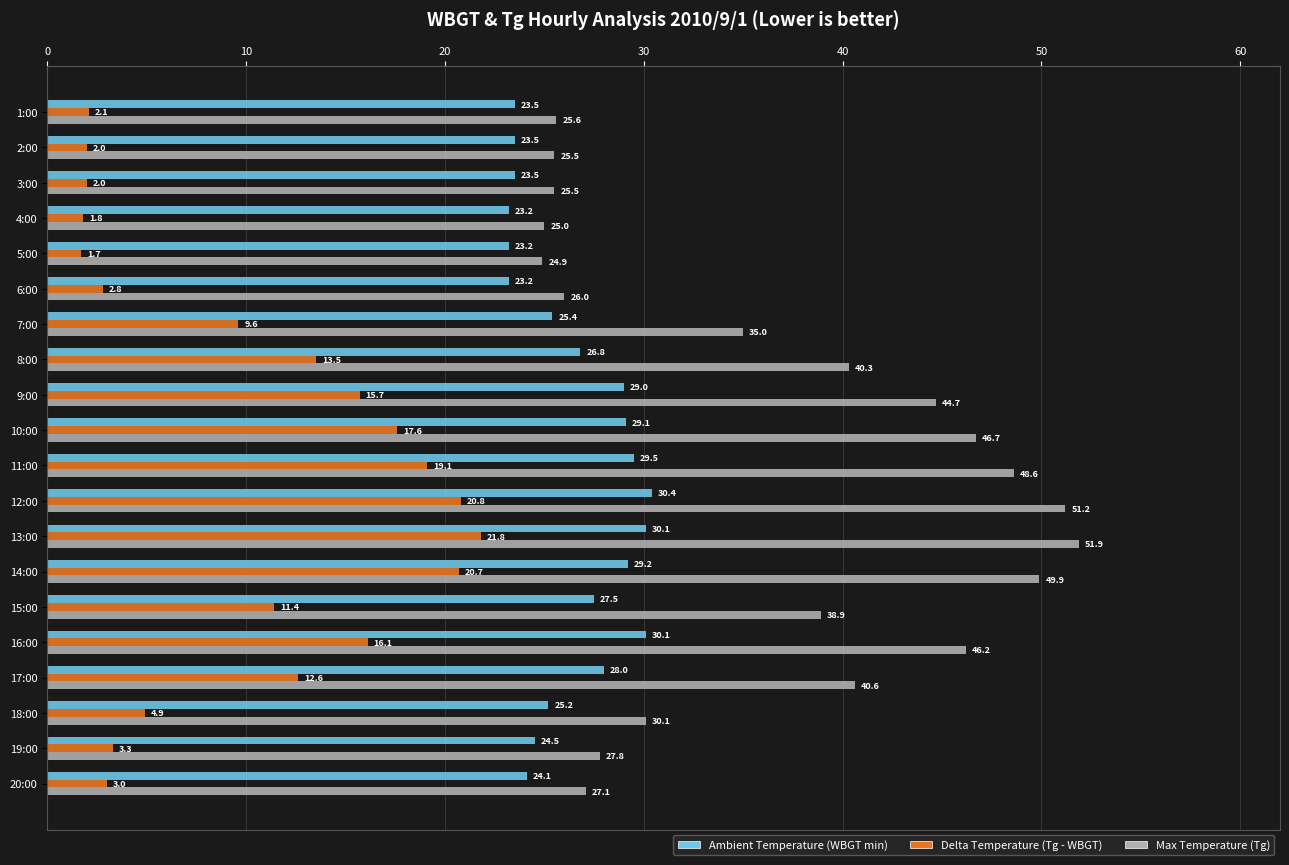

True or false: Max Temperature (Tg) has a value of 48.6 at 11:00.

True